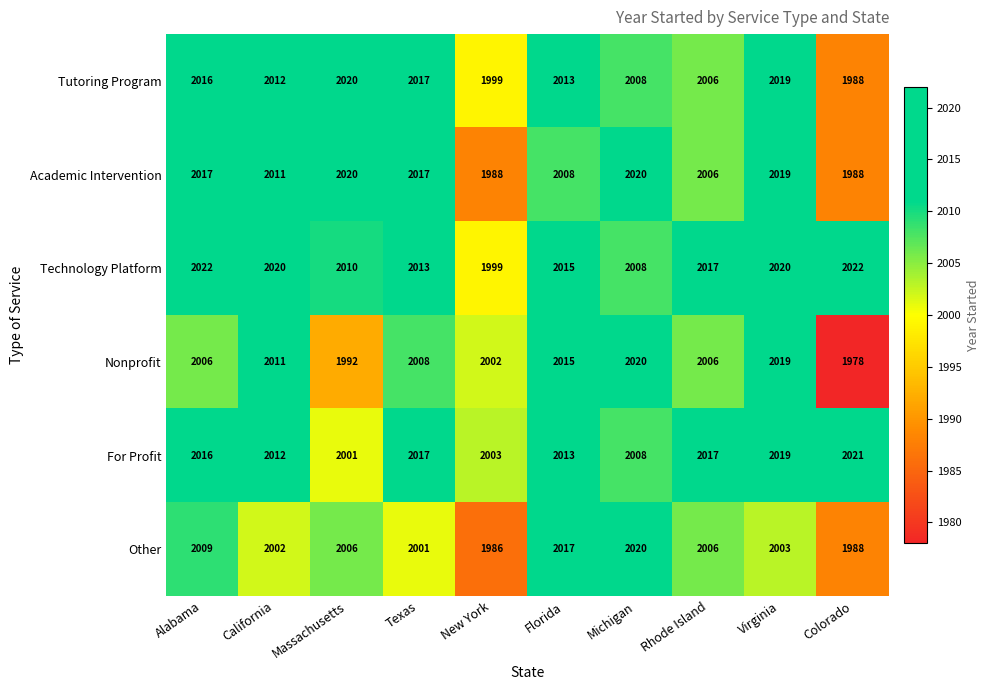

Which series changed the most between Texas and Michigan?

Other